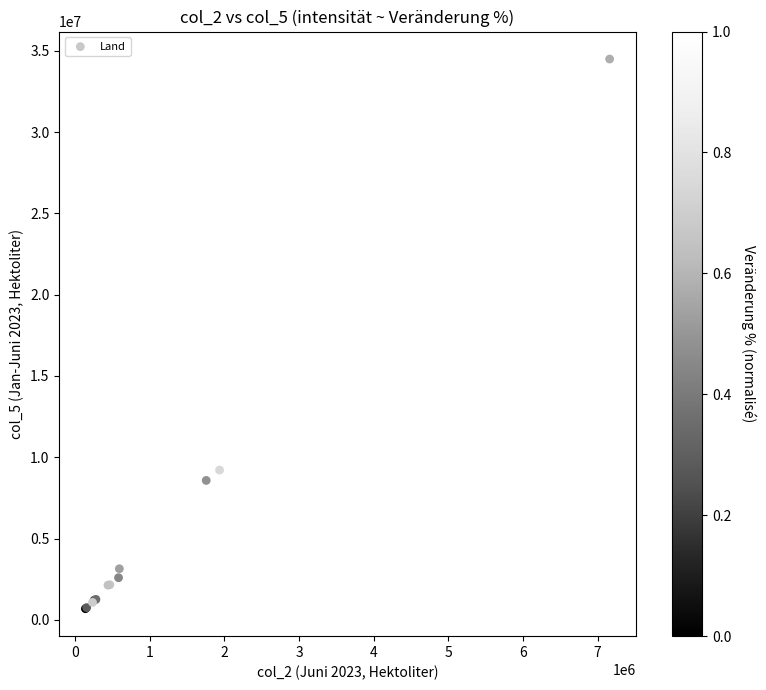

What Y value in the scatter plot is closest to 17589944?

9212105.9